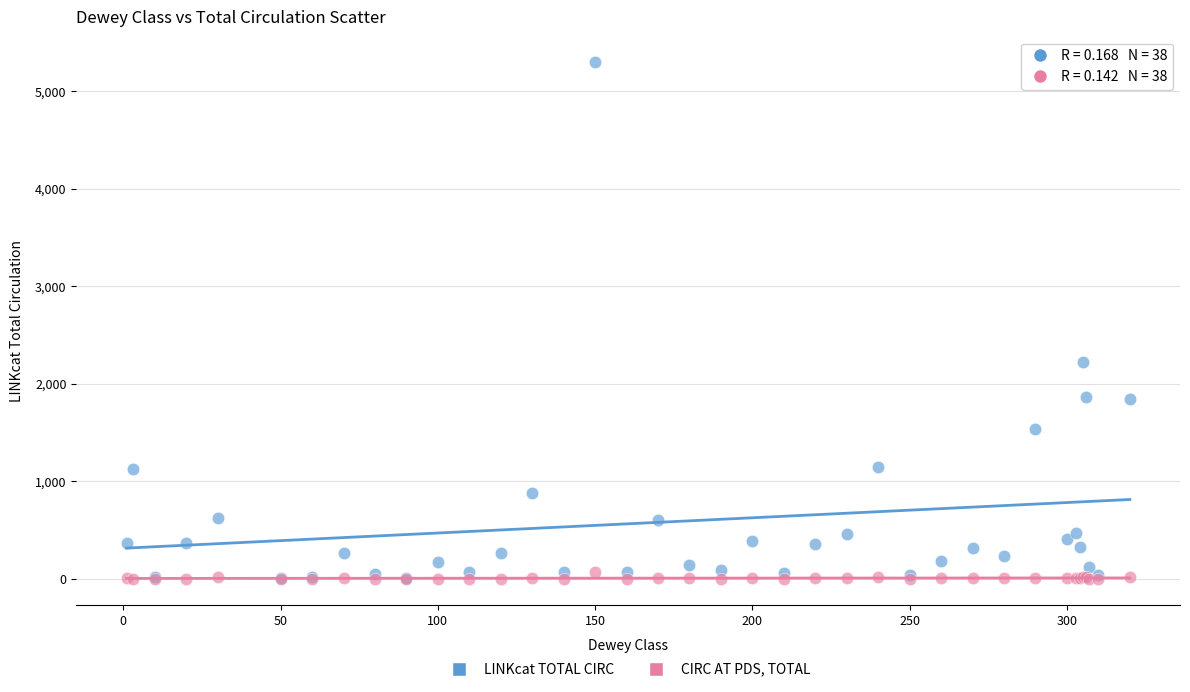

In the LINKcat TOTAL CIRC series, what Y value is closest to 2649?

2222